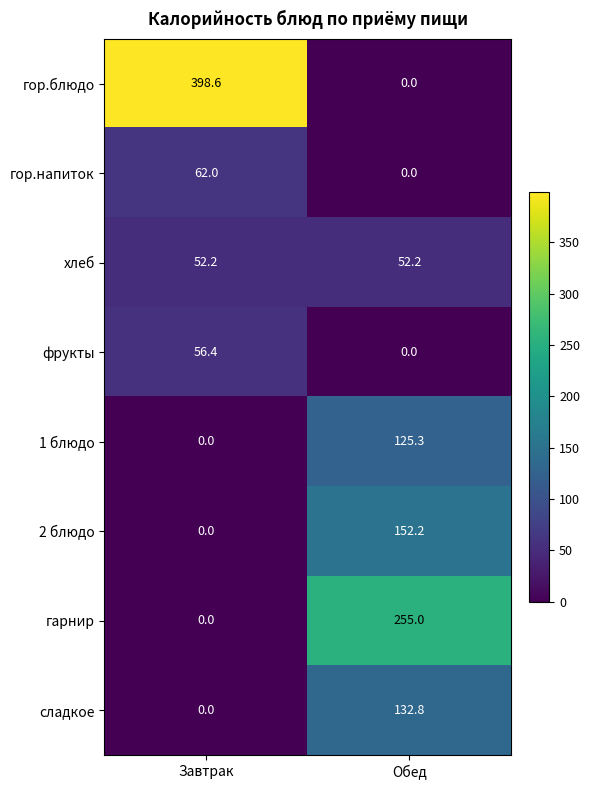

The value of 2 блюдо at Завтрак is 0.0. True or false?

True